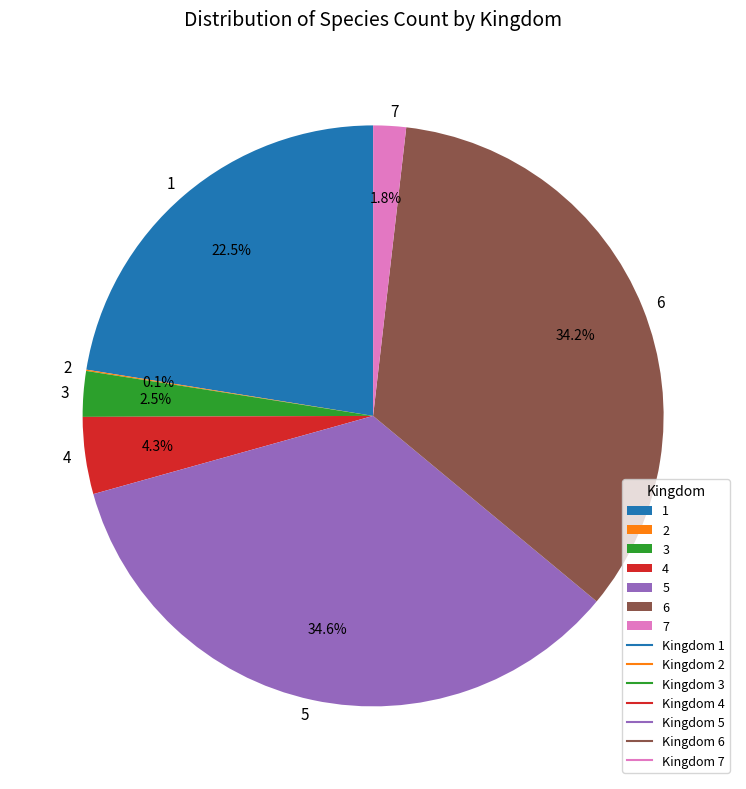

Is there a majority slice in this chart?

No